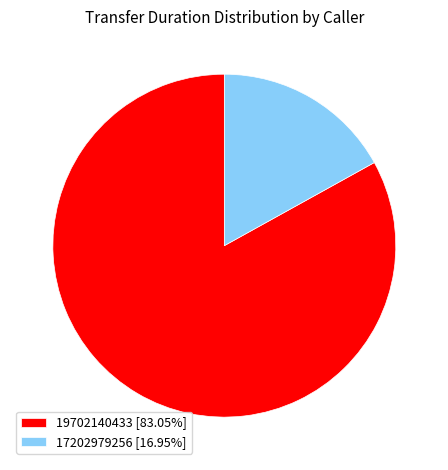

True or false: 17202979256 accounts for 7% of the total.

False